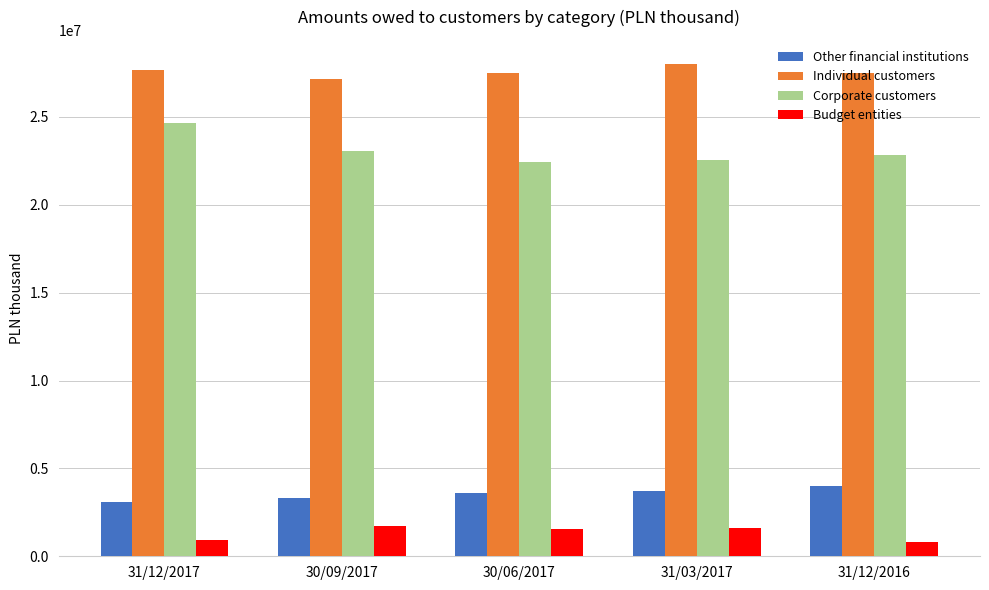

What is the value of the Other financial institutions bar at the 3rd from the left?

3593419